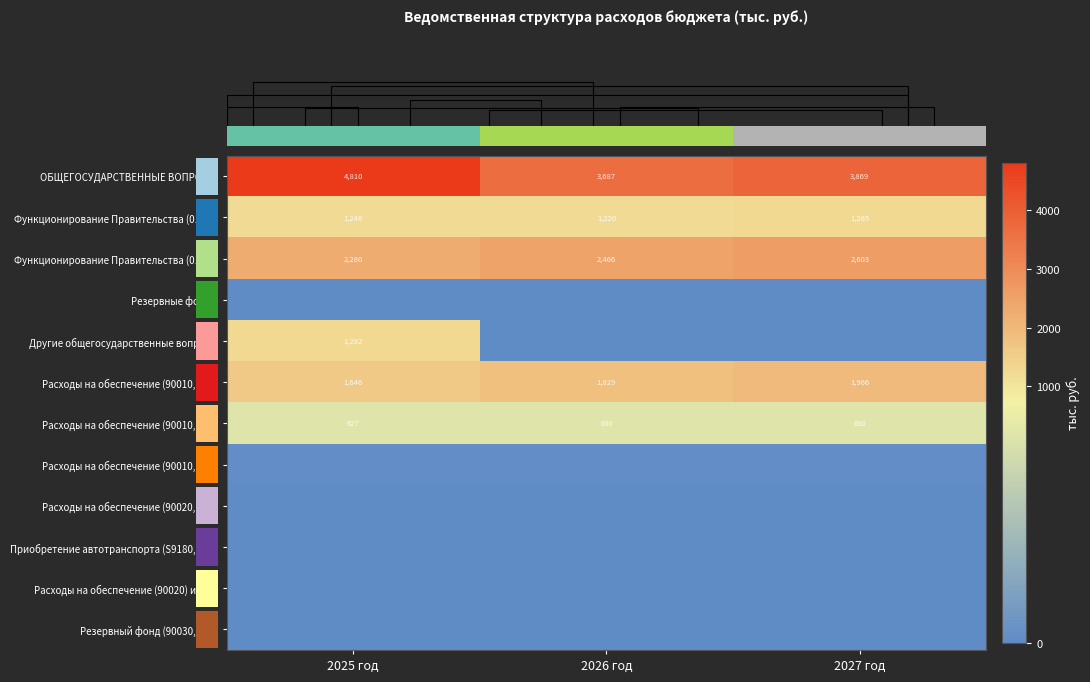

The row_0 series shows 2550.4 at 2027 год. True or false?

False